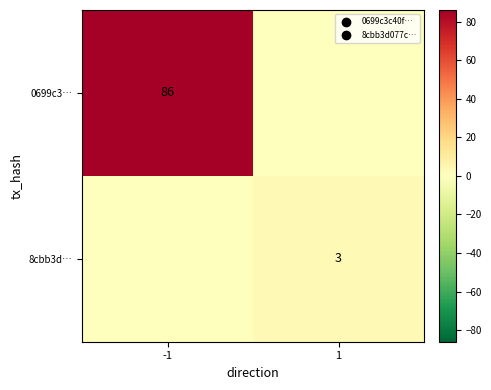

What is the sum of all 0699c3… values?

86